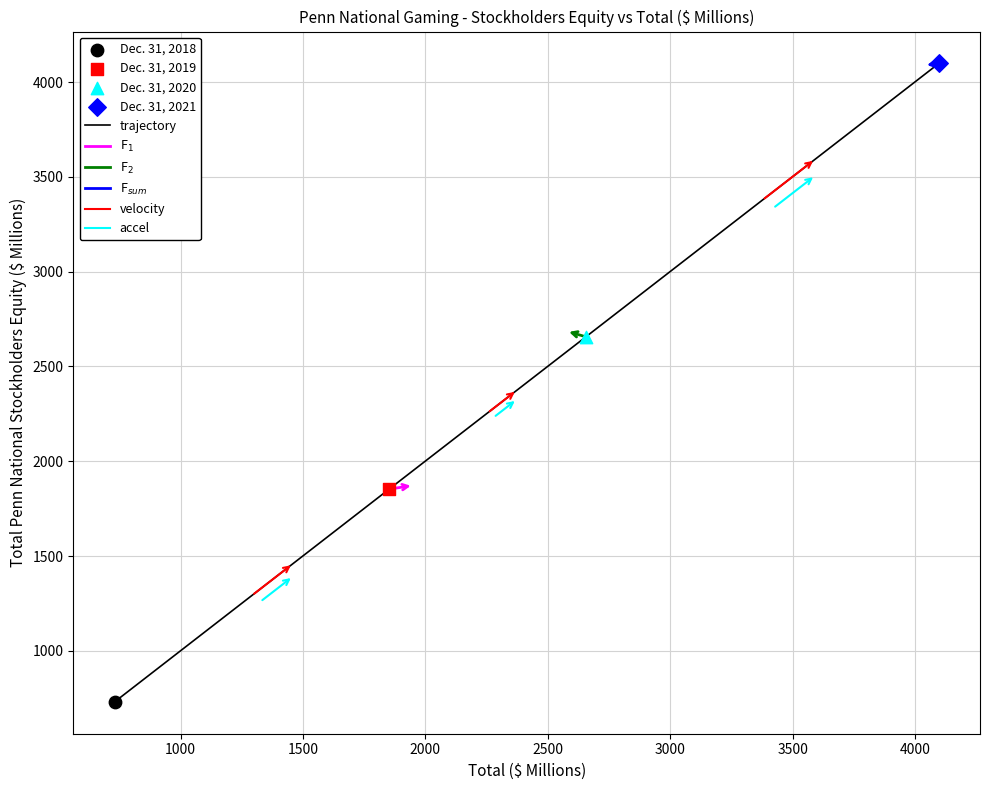

What is the difference between the second highest and second lowest values?

803.5